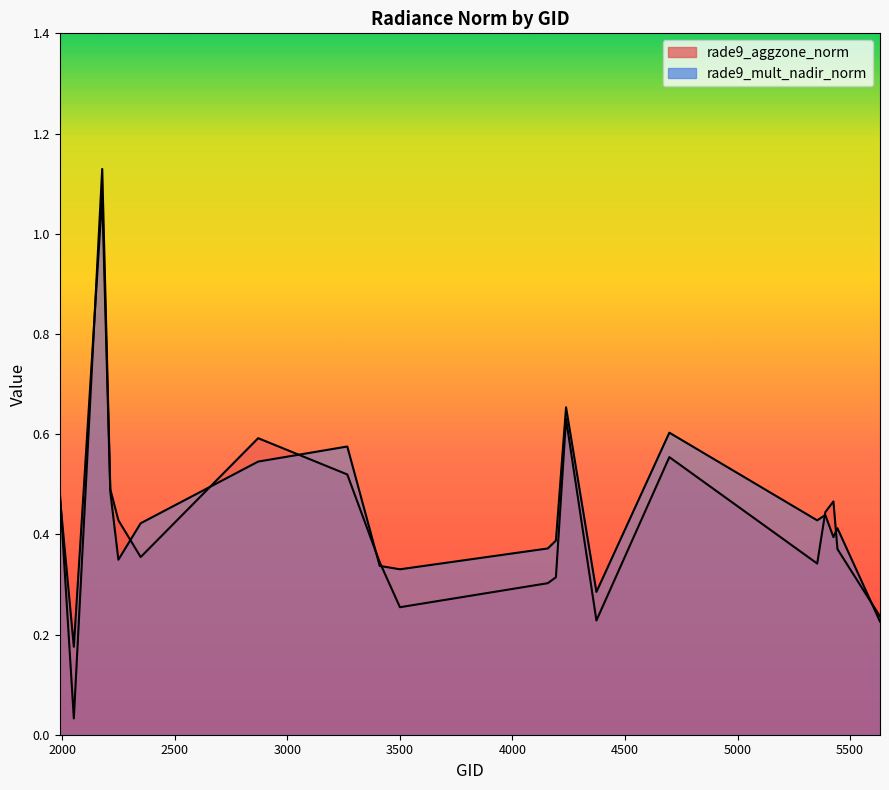

How many interior local valleys does the rade9_mult_nadir_norm series have?

6